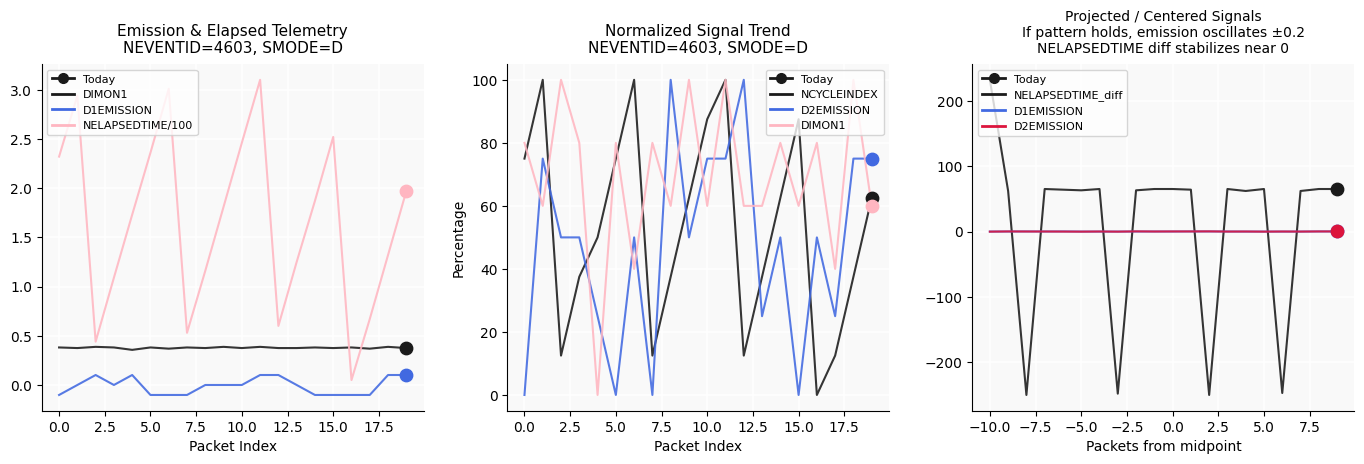

Which series has the largest total across all categories?

DIMON1